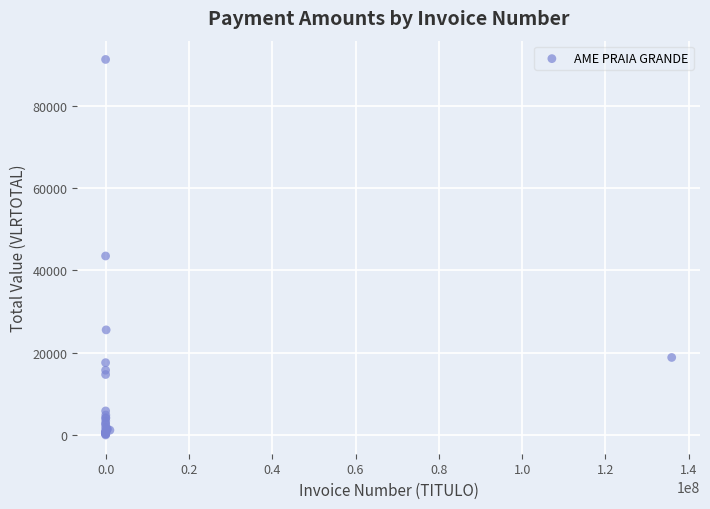

What Y value in the scatter plot is closest to 45640?

43506.0